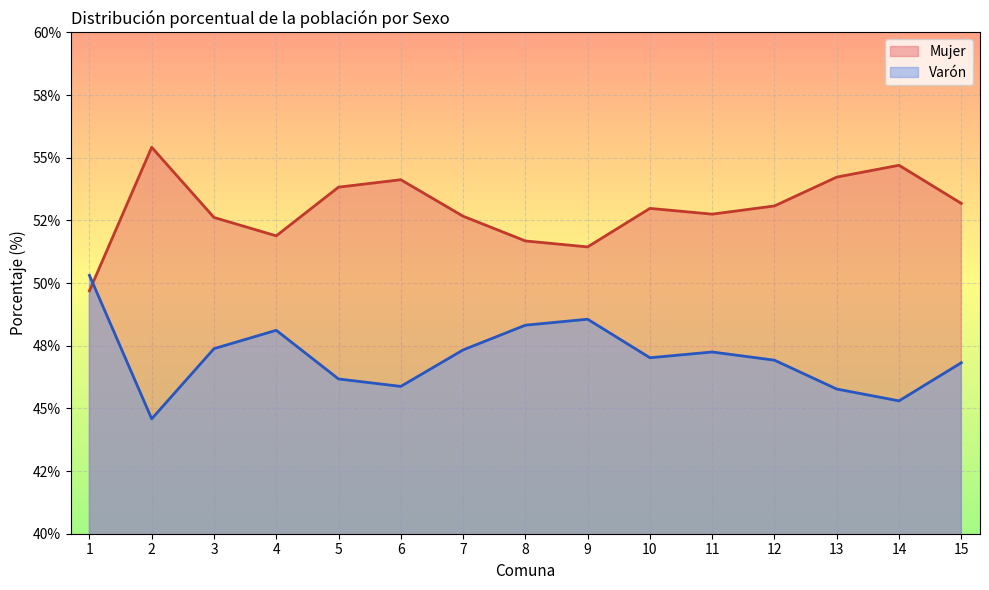

True or false: Varón has a value of 44.6 at 2.

True